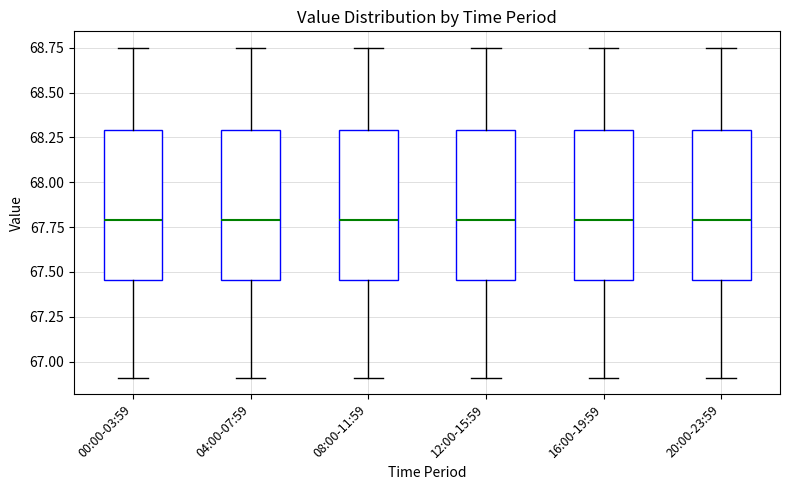

Reading left to right, read every box against the y-axis: the position of its median line, the range the box covers, and the ends of its whiskers. The values are not printed on the chart, so give them approximately, as read against the axis.

00:00-03:59: median 67.80, box 67.45 to 68.30, whiskers 66.90 to 68.75
04:00-07:59: median 67.80, box 67.45 to 68.30, whiskers 66.90 to 68.75
08:00-11:59: median 67.80, box 67.45 to 68.30, whiskers 66.90 to 68.75
12:00-15:59: median 67.80, box 67.45 to 68.30, whiskers 66.90 to 68.75
16:00-19:59: median 67.80, box 67.45 to 68.30, whiskers 66.90 to 68.75
20:00-23:59: median 67.80, box 67.45 to 68.30, whiskers 66.90 to 68.75